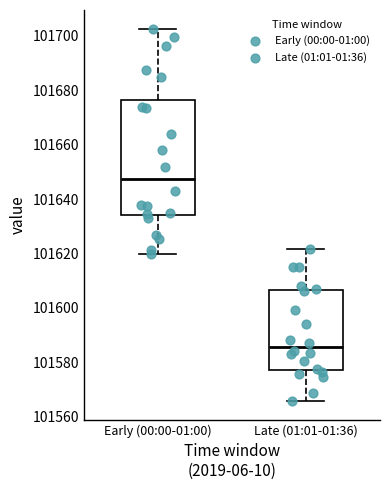

Reading left to right, read every box against the y-axis: the position of its median line, the range the box covers, and the ends of its whiskers. The values are not printed on the chart, so give them approximately, as read against the axis.

Early (00:00-01:00): median 101648, box 101634 to 101676, whiskers 101620 to 101702
Late (01:01-01:36): median 101586, box 101578 to 101606, whiskers 101566 to 101622